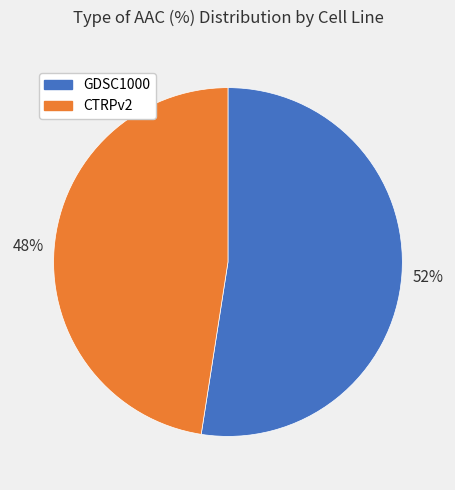

What is the smallest slice in the pie chart?

CTRPv2